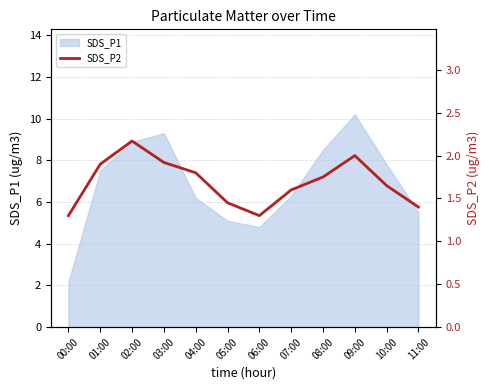

Where does the SDS_P1 series first go above 7?

01:00